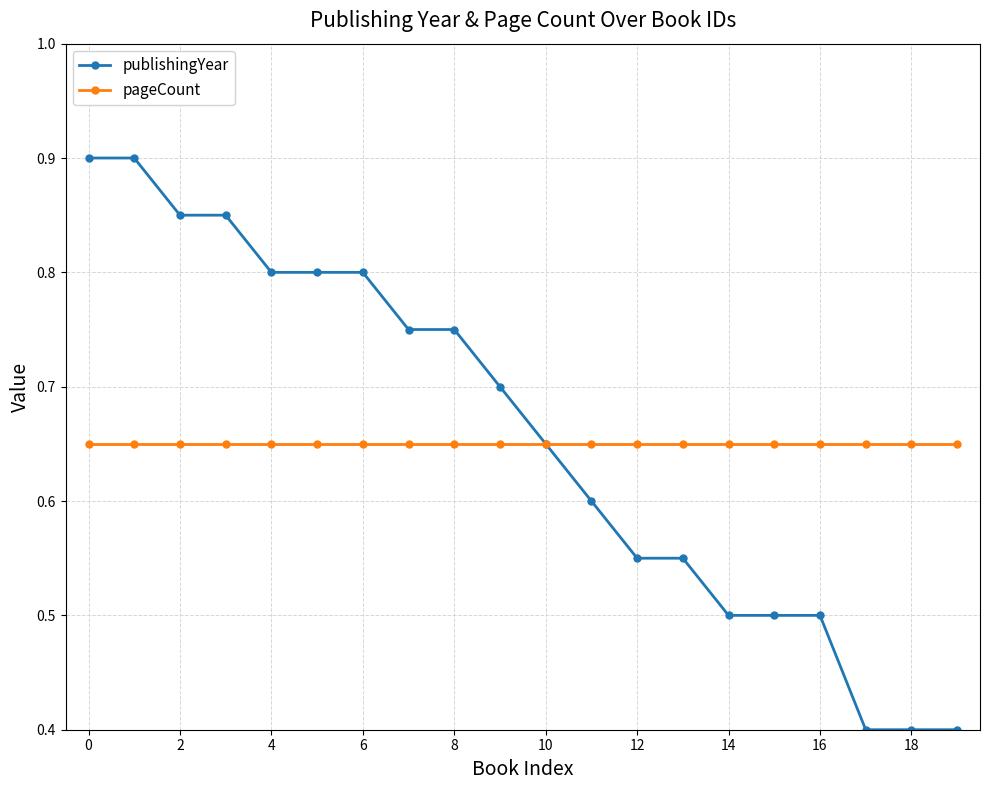

Which series has the largest total across all categories?

publishingYear